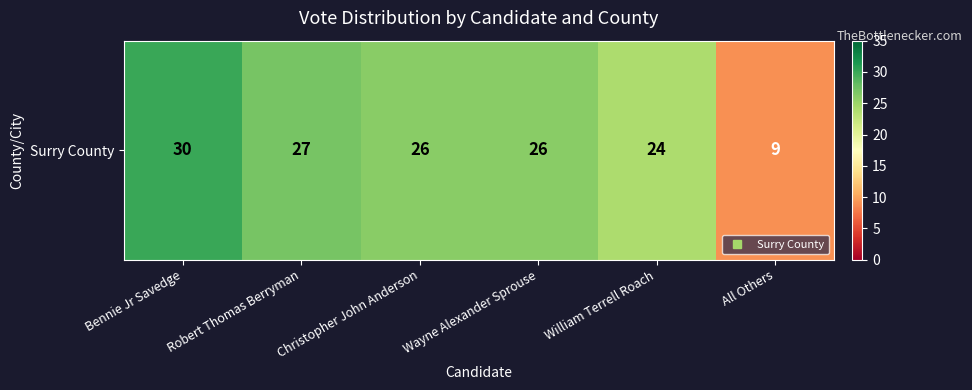

Is it true that the value at All Others is 9?

True